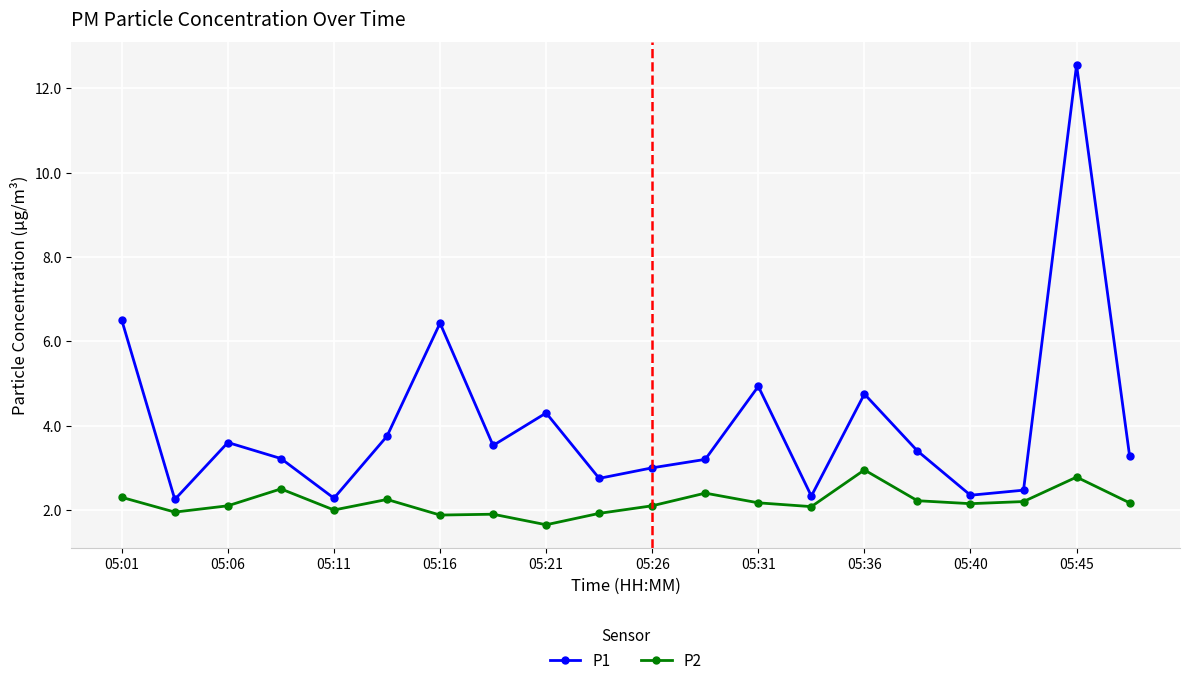

What is the sum of all P1 values?

80.9